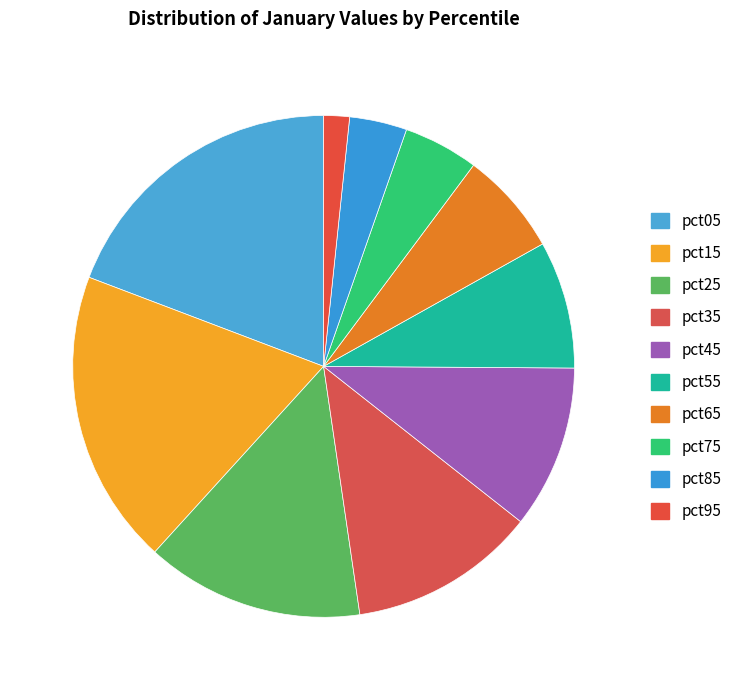

To the nearest percent, what is the average slice percentage?

10%